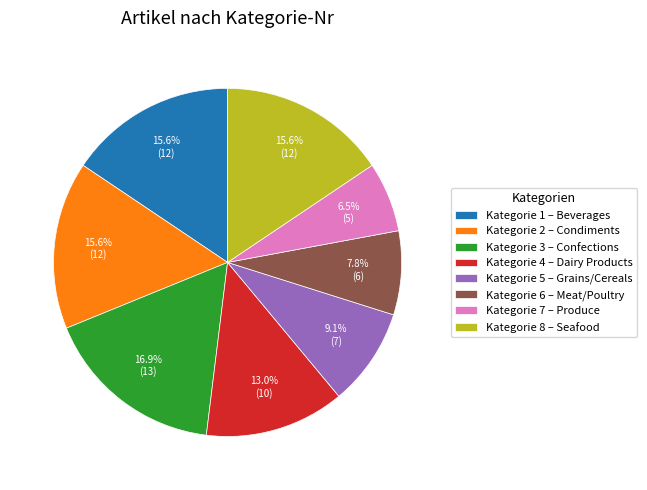

What portion of the pie excludes Kategorie 8 – Seafood?

84.4%